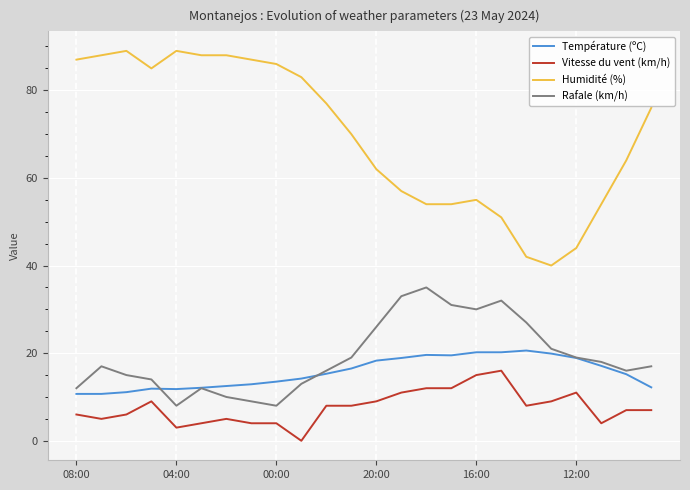

Which series has the largest range (max minus min)?

Humidité (%)